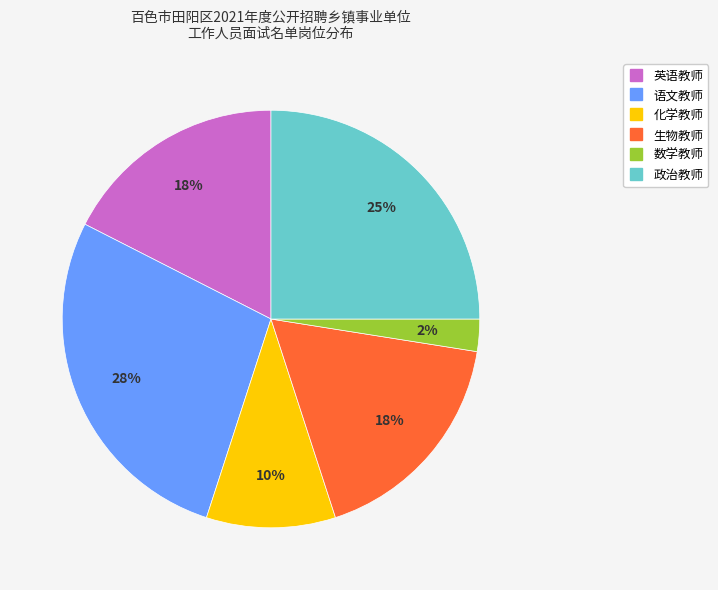

Which slice is the largest?

语文教师